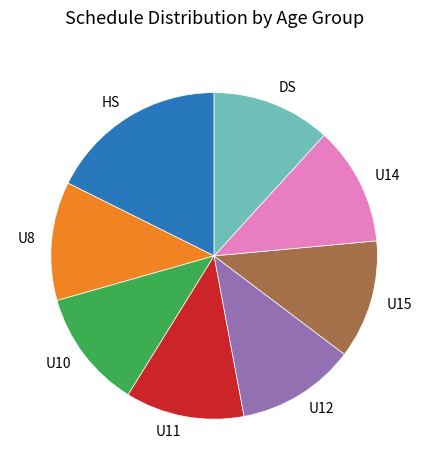

Which slice is the largest?

HS